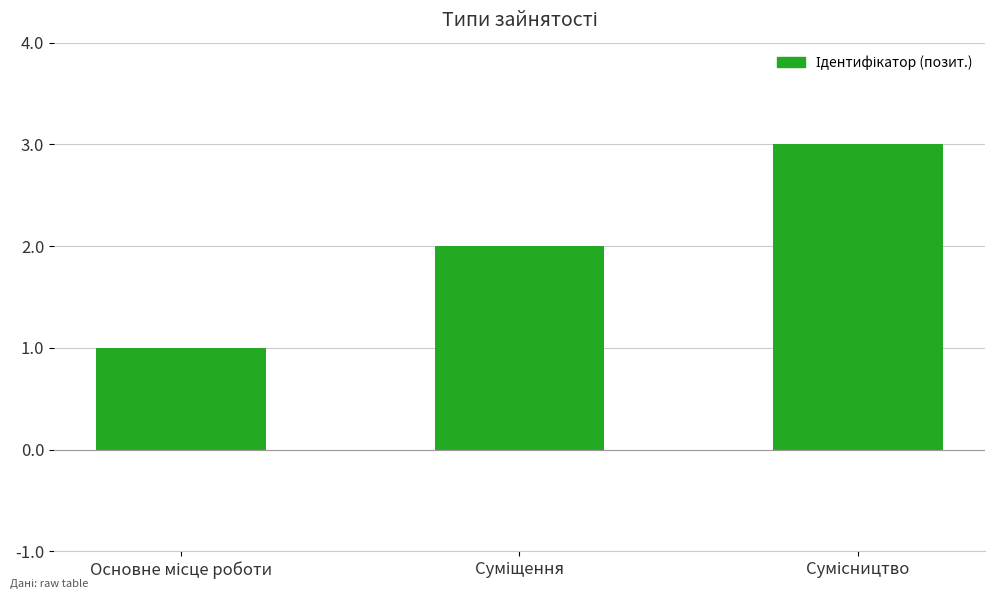

What is the difference between the maximum and second lowest values?

1